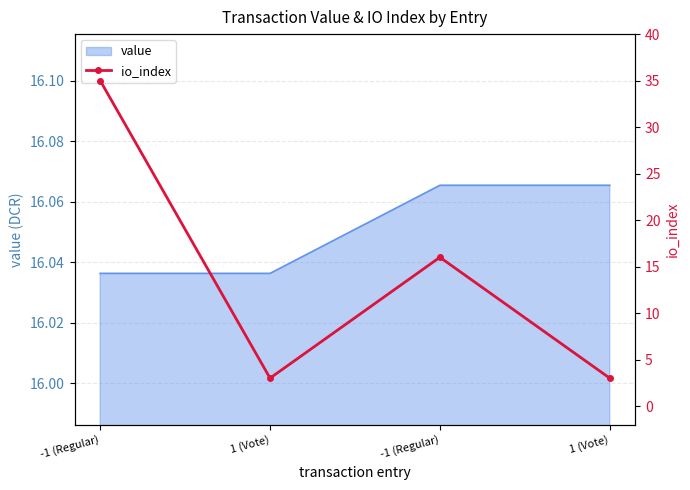

Does the chart have visible grid lines?

Yes